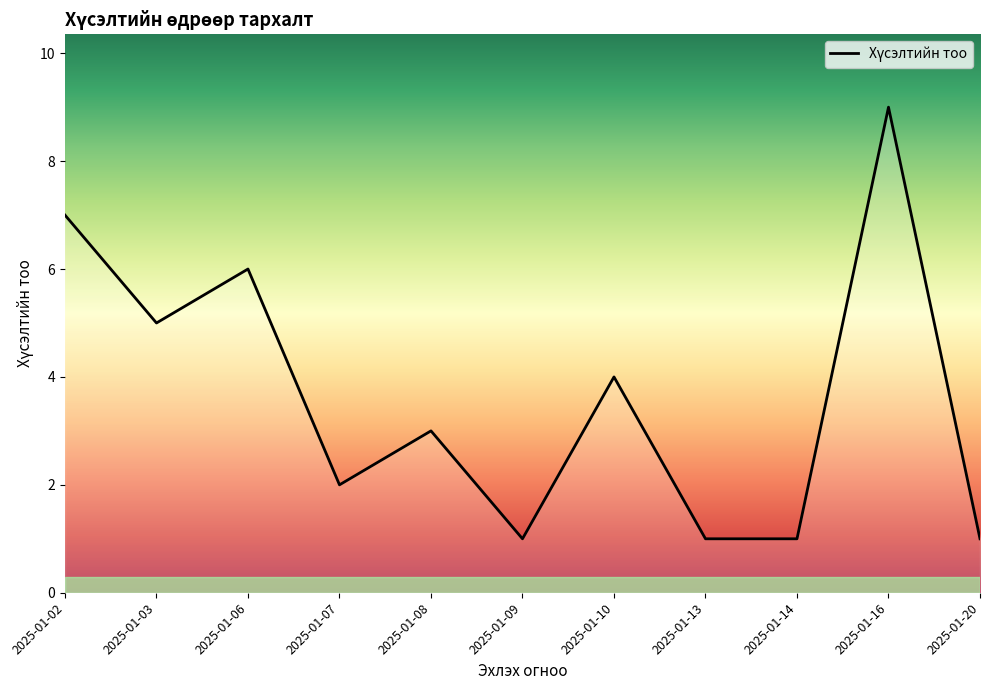

Does the chart display data point markers on the line(s)?

No